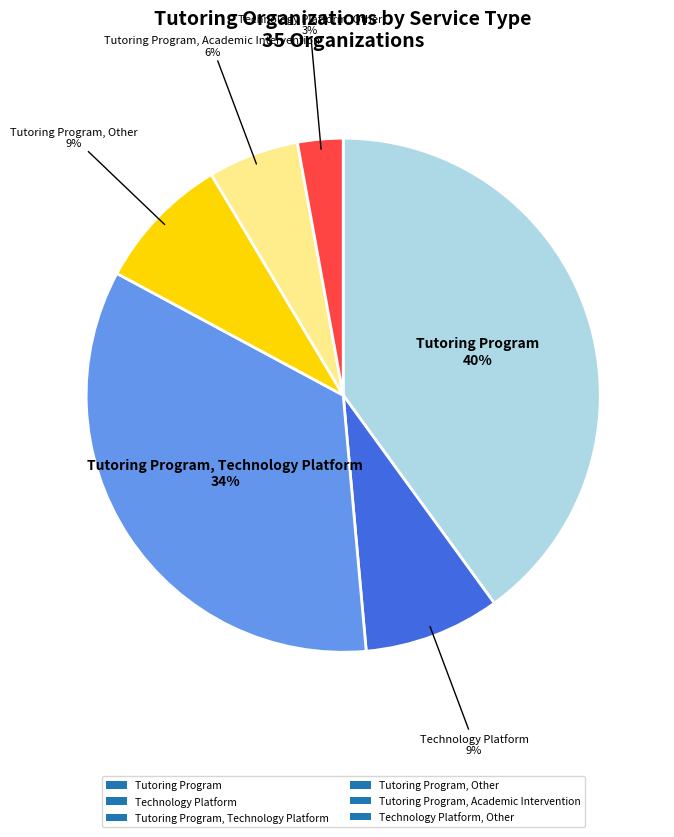

Which has a higher value, Technology Platform, Other or Tutoring Program, Academic Intervention?

Tutoring Program, Academic Intervention